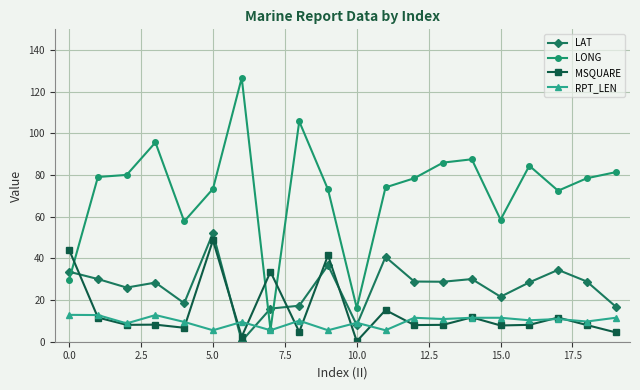

Count the number of categories in the chart.

20